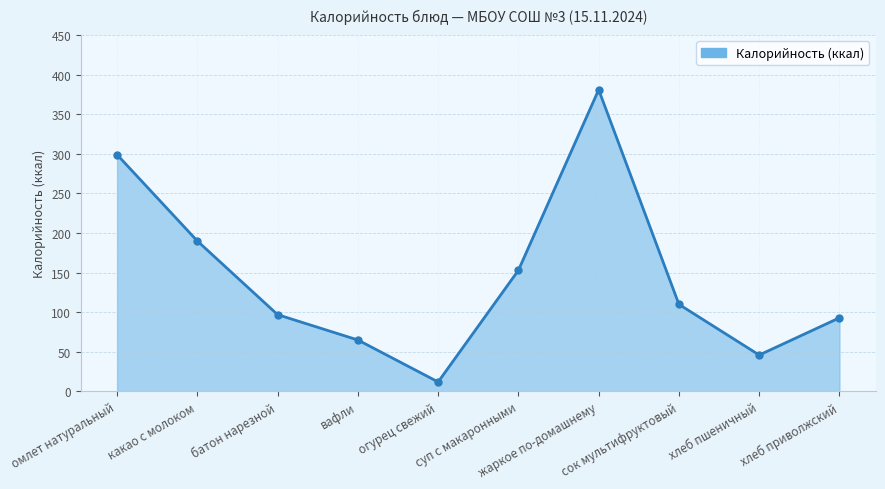

Reading right to left, list all the values displayed in this chart.

93	46	110	381	153	12	65	97	190	299